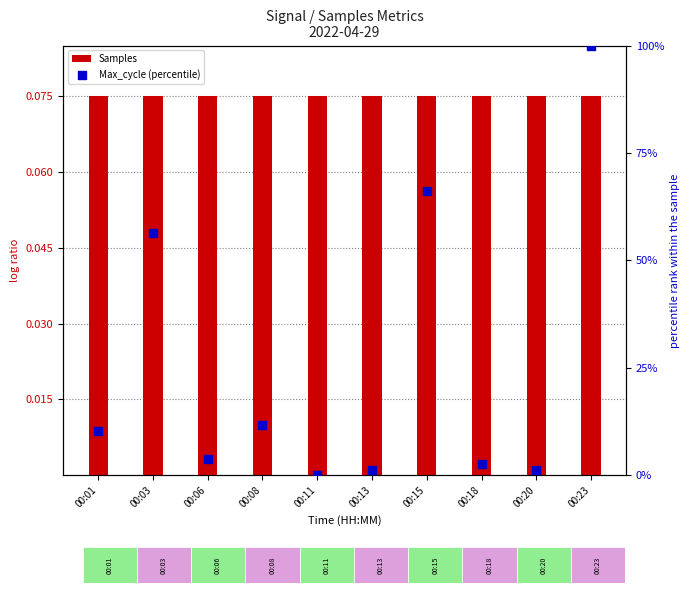

What is the total value across all series at 00:15?

66.1